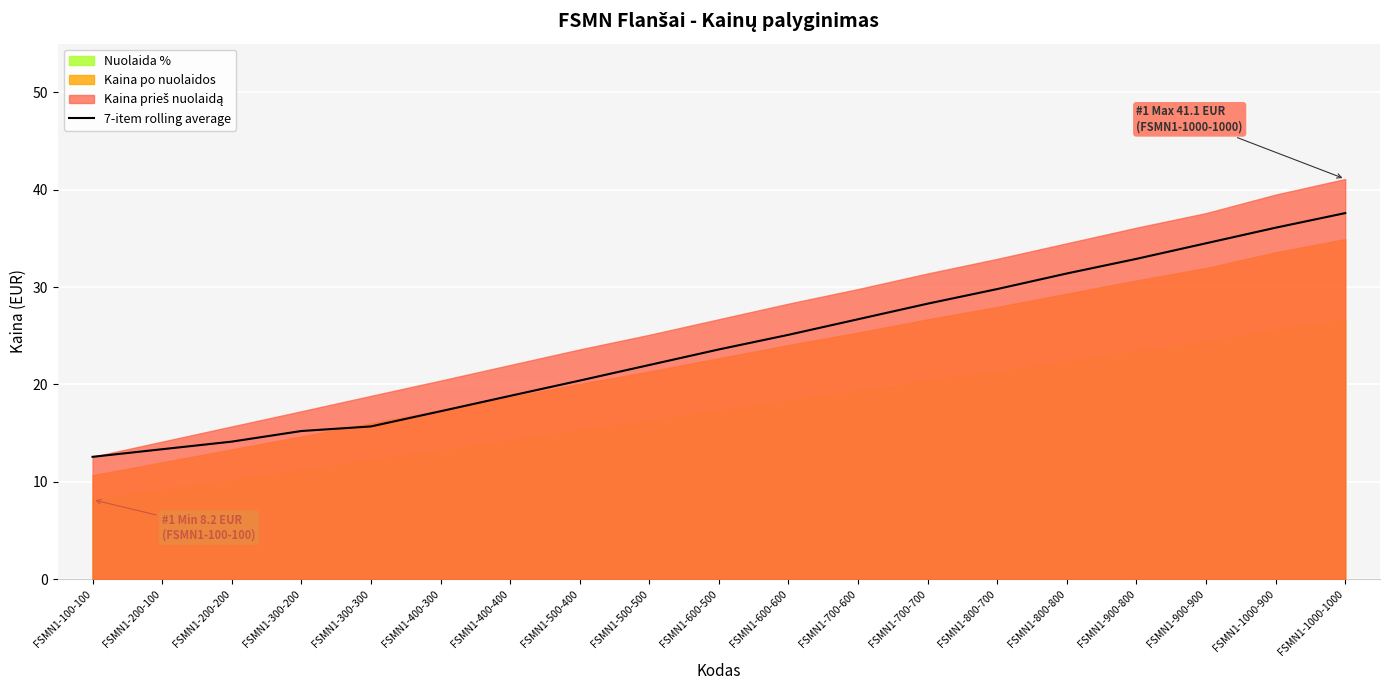

True or false: the data shows 17.2 at FSMN1-400-300.

True